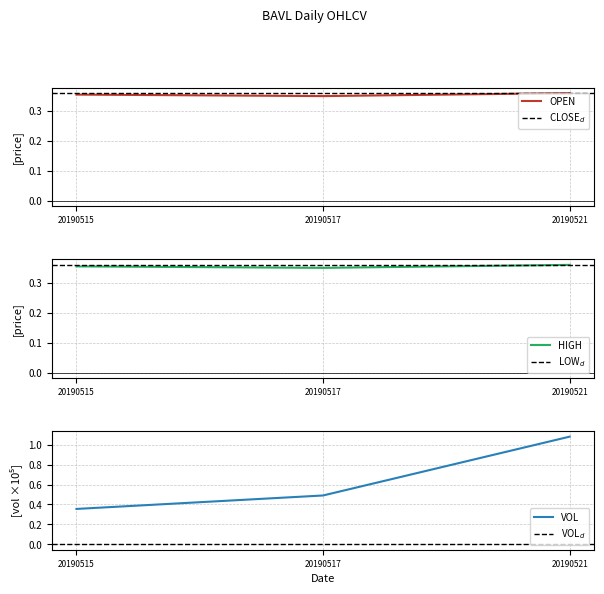

Which label corresponds to the smallest value in the chart?

20190517